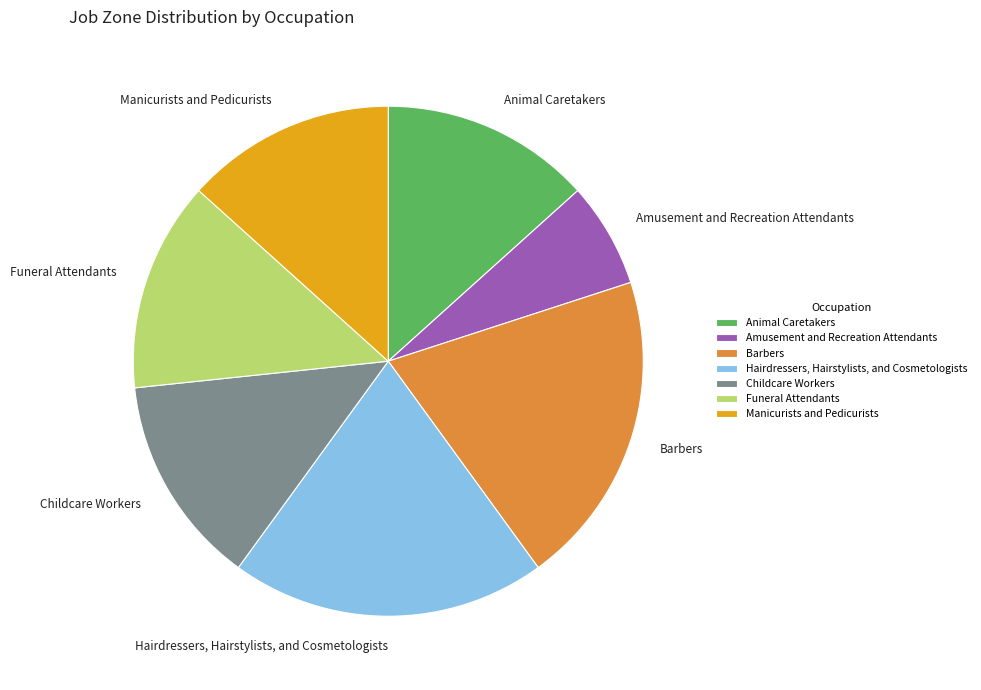

How many slices are in this pie chart?

7